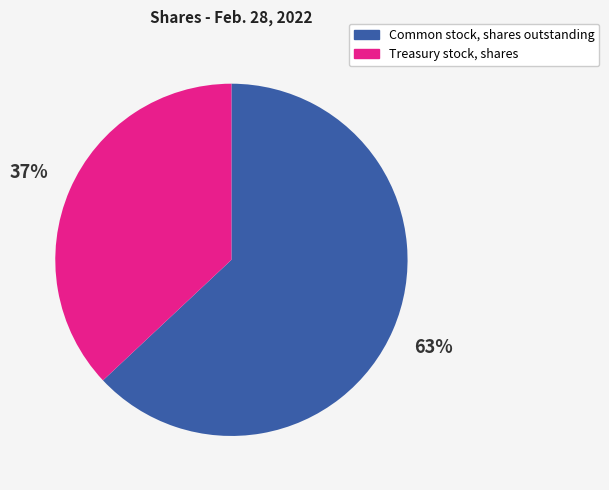

To the nearest percent, what portion does Common stock, shares outstanding represent?

63%